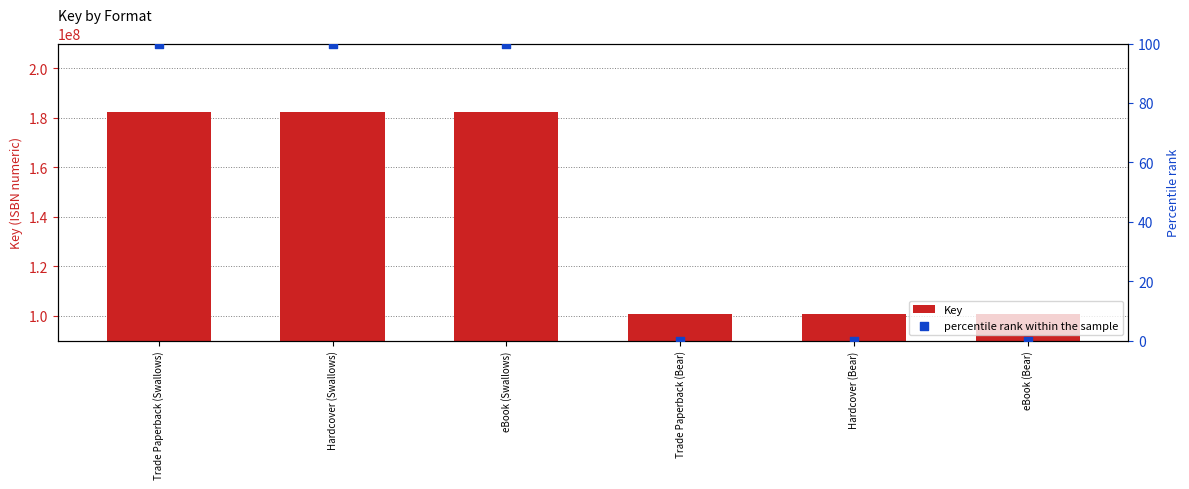

What is the total value across all series at eBook (Swallows)?

182476884